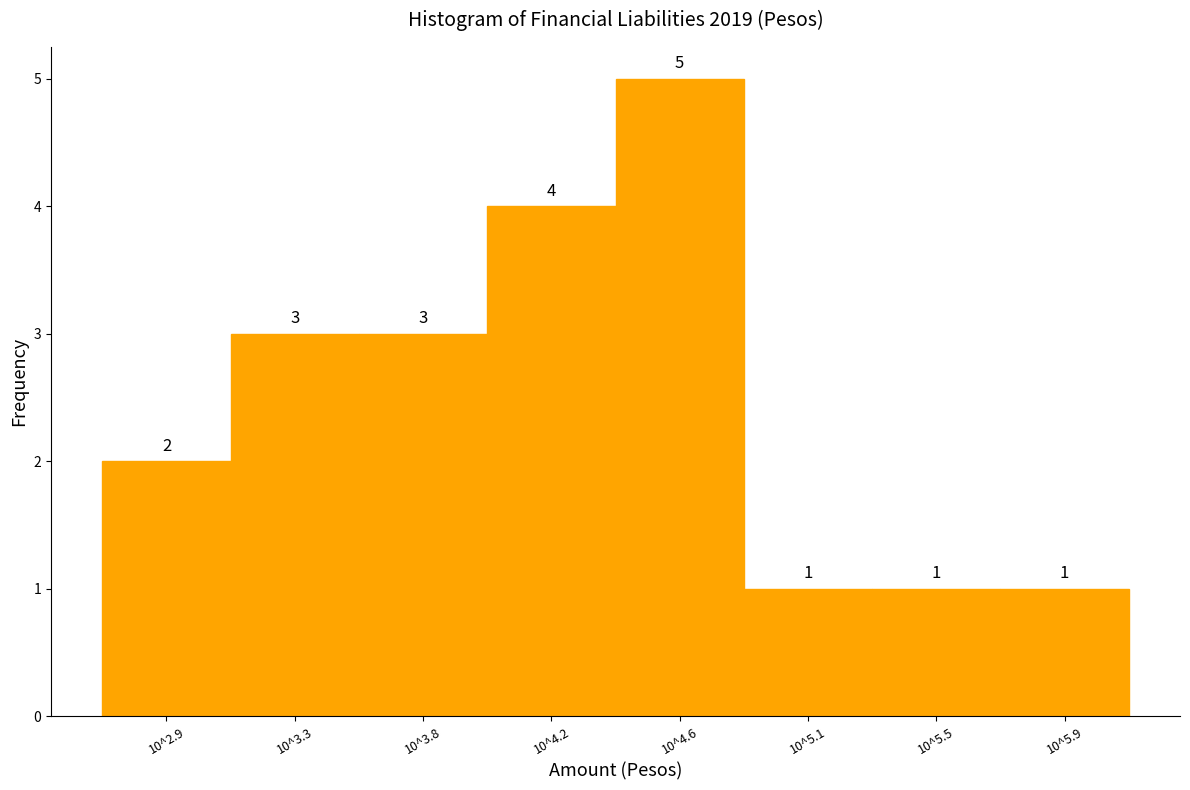

Reading left to right, list all the values displayed in this chart.

2	3	3	4	5	1	1	1